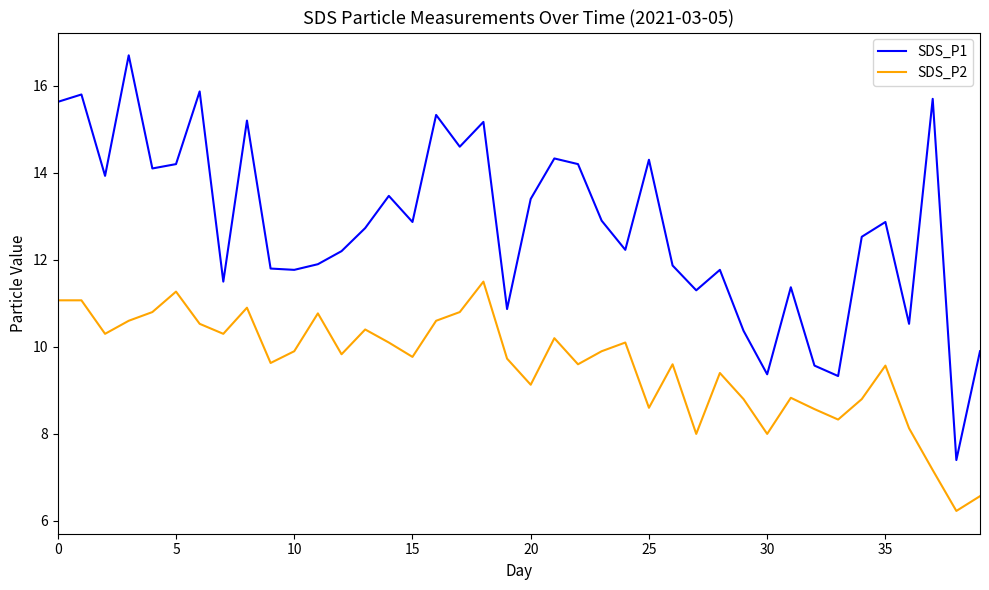

Which series has the largest range (max minus min)?

SDS_P1